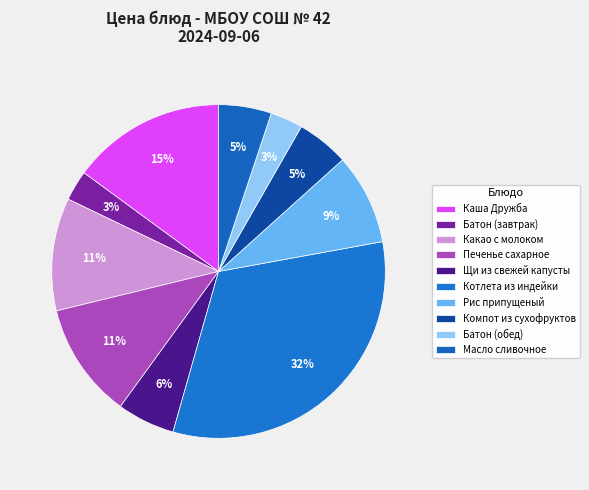

Does Рис припущеный account for over 50% of the chart?

No